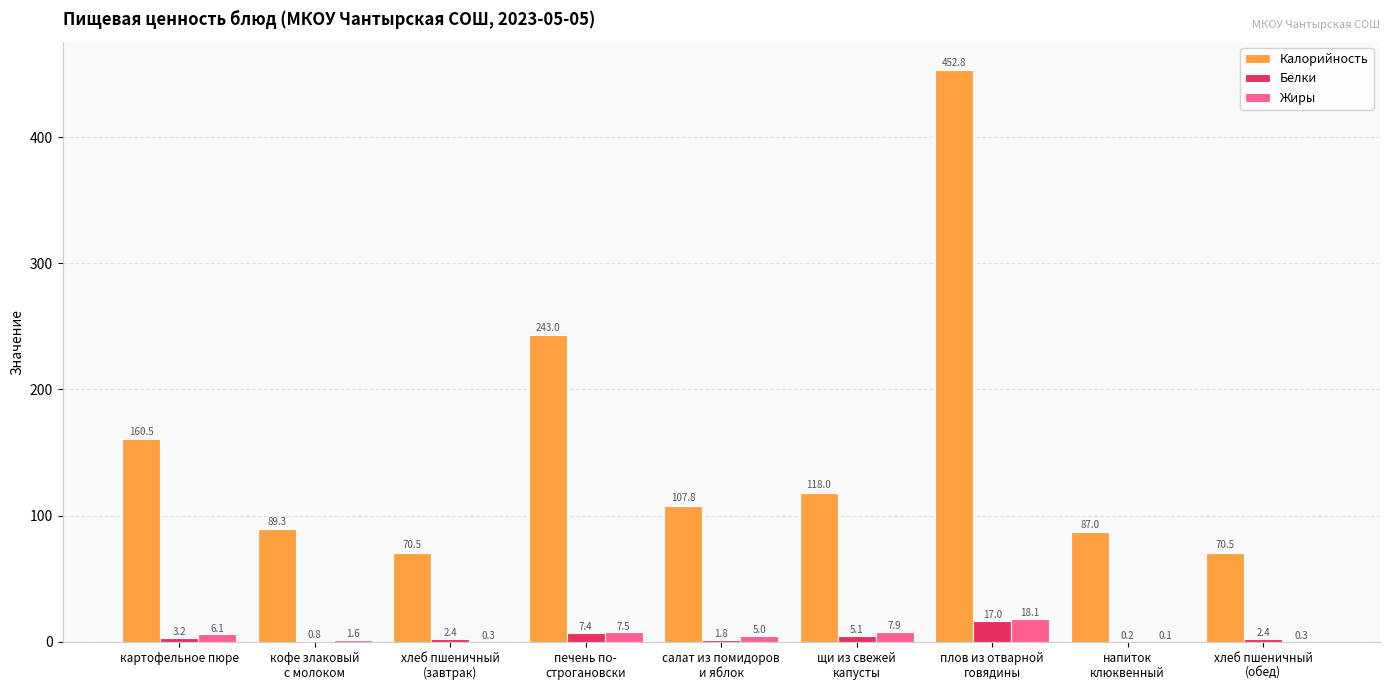

What is the approximate value of Белки at напиток
клюквенный?

0.2